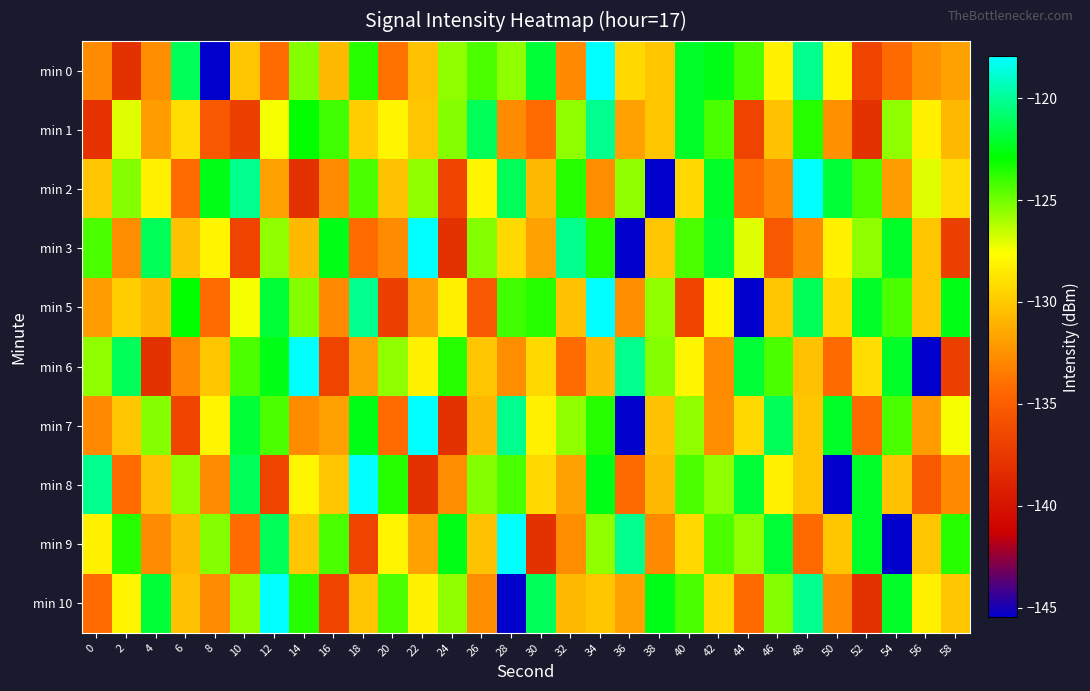

Reading left to right, list all the values displayed in this chart.

min 0: 0=-132.8	2=-138.0	4=-132.7	6=-121.2	8=-145.5	10=-130.2	12=-134.2	14=-125.3	16=-130.7	18=-123.6	20=-133.9	22=-130.3	24=-125.6	26=-124.3	28=-125.6	30=-121.9	32=-132.8	34=-118.0	36=-129.3	38=-130.1	40=-122.1	42=-122.5	44=-124.3	46=-128.2	48=-120.2	50=-128.1	52=-136.7	54=-134.3	56=-132.5	58=-131.8
min 1: 0=-137.9	2=-127.0	4=-132.0	6=-129.1	8=-135.3	10=-137.0	12=-127.4	14=-123.0	16=-124.1	18=-129.8	20=-128.1	22=-130.2	24=-125.3	26=-121.2	28=-132.8	30=-134.2	32=-125.6	34=-120.2	36=-131.8	38=-130.1	40=-122.1	42=-124.3	44=-136.7	46=-130.3	48=-123.6	50=-132.5	52=-138.0	54=-125.6	56=-128.2	58=-130.7
min 2: 0=-130.2	2=-125.3	4=-128.2	6=-134.2	8=-122.5	10=-120.2	12=-131.8	14=-138.0	16=-132.8	18=-124.3	20=-130.3	22=-125.6	24=-136.7	26=-128.1	28=-121.2	30=-130.7	32=-123.6	34=-132.7	36=-125.6	38=-145.5	40=-129.3	42=-122.1	44=-134.3	46=-132.8	48=-118.0	50=-121.9	52=-124.3	54=-132.0	56=-127.0	58=-129.1
min 3: 0=-124.3	2=-132.7	4=-121.2	6=-130.3	8=-128.1	10=-136.7	12=-125.6	14=-130.7	16=-122.5	18=-134.2	20=-132.8	22=-118.0	24=-138.0	26=-125.3	28=-129.3	30=-131.8	32=-120.2	34=-123.6	36=-145.5	38=-130.2	40=-124.3	42=-121.9	44=-127.0	46=-135.3	48=-132.8	50=-128.2	52=-125.6	54=-122.1	56=-130.1	58=-137.0
min 5: 0=-132.0	2=-129.8	4=-130.7	6=-123.0	8=-134.2	10=-127.4	12=-121.9	14=-125.3	16=-132.8	18=-120.2	20=-137.0	22=-131.8	24=-128.2	26=-135.3	28=-124.1	30=-123.6	32=-130.3	34=-118.0	36=-132.7	38=-125.6	40=-136.7	42=-128.1	44=-145.5	46=-130.2	48=-121.2	50=-129.3	52=-122.1	54=-124.3	56=-130.1	58=-122.5
min 6: 0=-125.6	2=-121.2	4=-138.0	6=-132.8	8=-130.1	10=-124.3	12=-122.5	14=-118.0	16=-136.7	18=-131.8	20=-125.6	22=-128.2	24=-123.6	26=-130.2	28=-132.7	30=-129.3	32=-134.2	34=-130.7	36=-120.2	38=-125.3	40=-128.1	42=-132.8	44=-121.9	46=-124.3	48=-130.3	50=-134.3	52=-129.1	54=-122.1	56=-145.5	58=-137.0
min 7: 0=-132.8	2=-130.2	4=-125.3	6=-136.7	8=-128.1	10=-121.9	12=-124.3	14=-132.8	16=-131.8	18=-122.5	20=-134.2	22=-118.0	24=-138.0	26=-130.7	28=-120.2	30=-128.2	32=-125.6	34=-123.6	36=-145.5	38=-130.3	40=-125.6	42=-132.7	44=-129.3	46=-121.2	48=-130.1	50=-122.1	52=-134.3	54=-124.3	56=-132.0	58=-127.4
min 8: 0=-120.2	2=-134.2	4=-130.3	6=-125.6	8=-132.8	10=-121.2	12=-136.7	14=-128.1	16=-130.2	18=-118.0	20=-123.6	22=-138.0	24=-132.7	26=-125.3	28=-124.3	30=-129.3	32=-131.8	34=-122.5	36=-134.3	38=-130.7	40=-124.3	42=-125.6	44=-121.9	46=-128.2	48=-130.1	50=-145.5	52=-122.1	54=-130.3	56=-135.3	58=-132.8
min 9: 0=-128.2	2=-123.6	4=-132.8	6=-130.7	8=-125.3	10=-134.2	12=-121.2	14=-130.2	16=-124.3	18=-136.7	20=-128.1	22=-131.8	24=-122.5	26=-130.3	28=-118.0	30=-138.0	32=-132.7	34=-125.6	36=-120.2	38=-132.8	40=-129.3	42=-124.3	44=-125.6	46=-121.9	48=-134.3	50=-130.1	52=-122.1	54=-145.5	56=-130.2	58=-123.6
min 10: 0=-134.2	2=-128.1	4=-121.9	6=-130.3	8=-132.8	10=-125.6	12=-118.0	14=-123.6	16=-136.7	18=-130.2	20=-124.3	22=-128.2	24=-125.6	26=-132.7	28=-145.5	30=-121.2	32=-130.7	34=-130.1	36=-131.8	38=-122.5	40=-124.3	42=-129.3	44=-134.3	46=-125.3	48=-120.2	50=-132.8	52=-138.0	54=-122.1	56=-128.2	58=-130.2